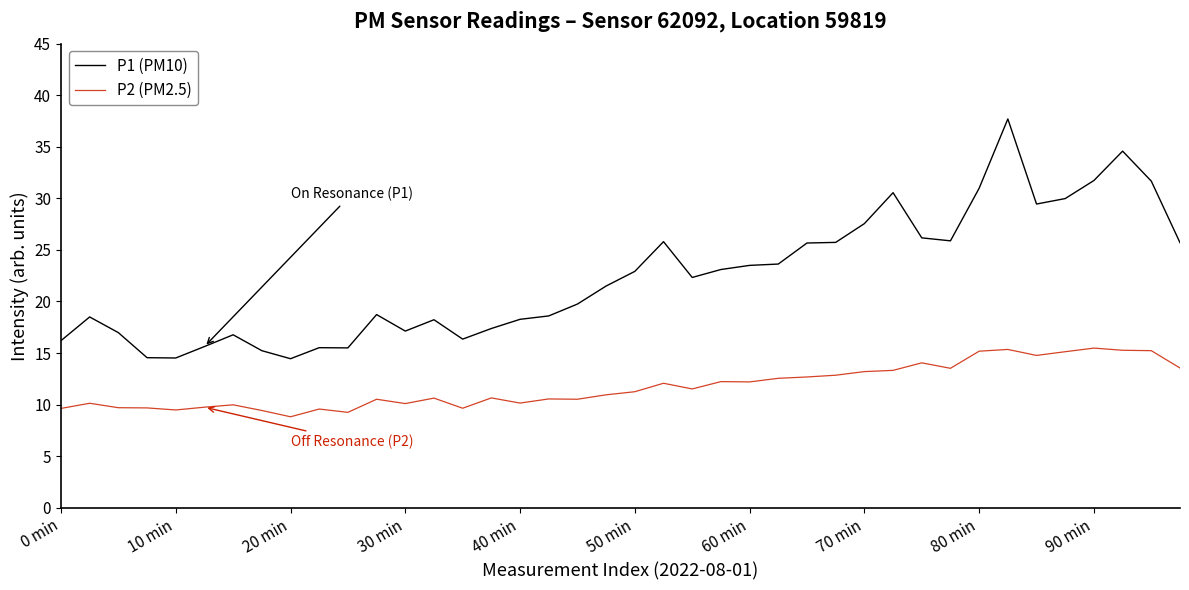

Which series has the widest spread of values?

P1 (PM10)